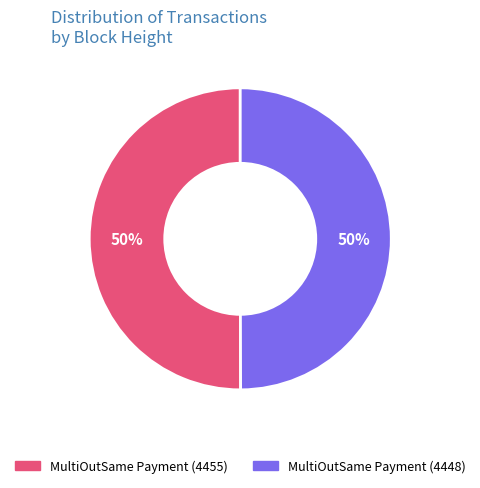

To the nearest percent, what is the average slice percentage?

50%